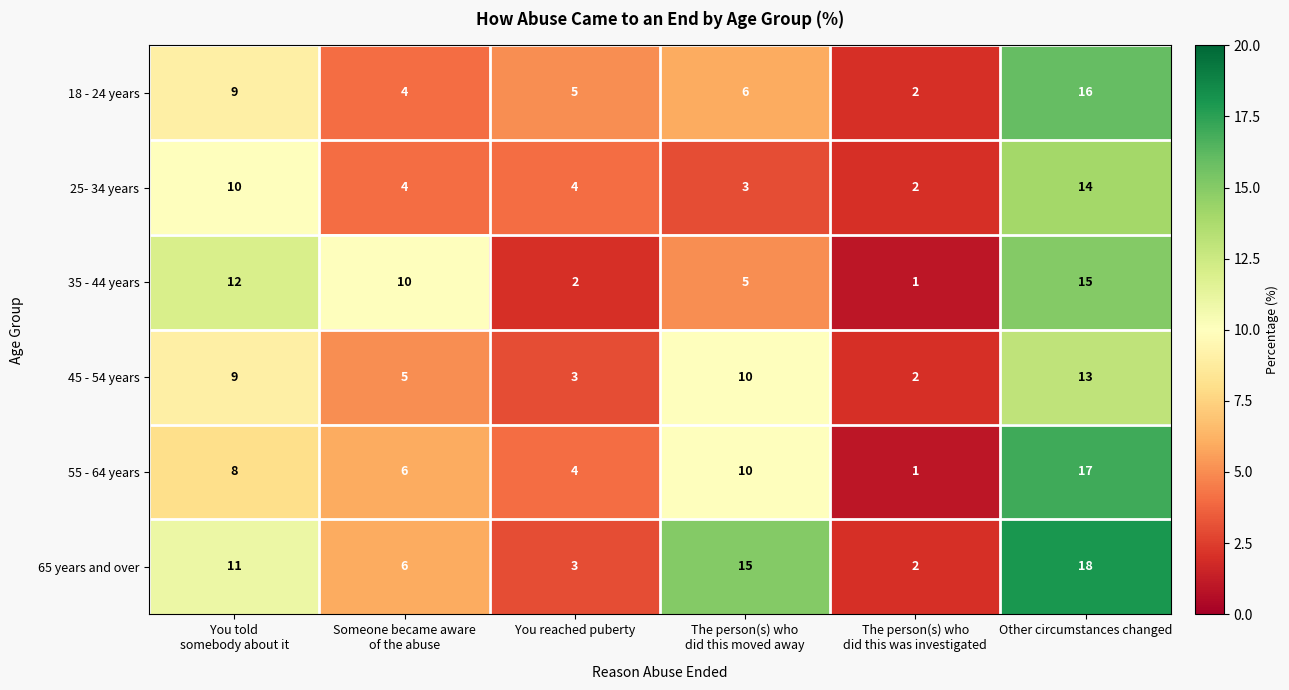

Rank the series by their maximum value, from lowest to highest.

45 - 54 years, 25- 34 years, 35 - 44 years, 18 - 24 years, 55 - 64 years, 65 years and over